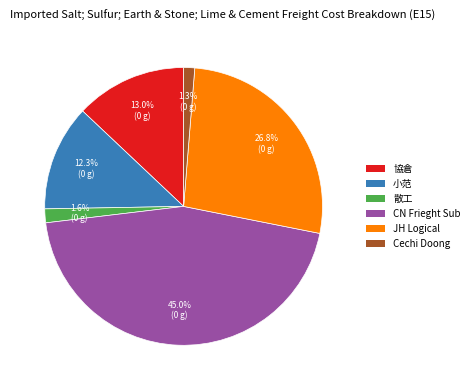

What is the largest slice in the pie chart?

CN Frieght Sub